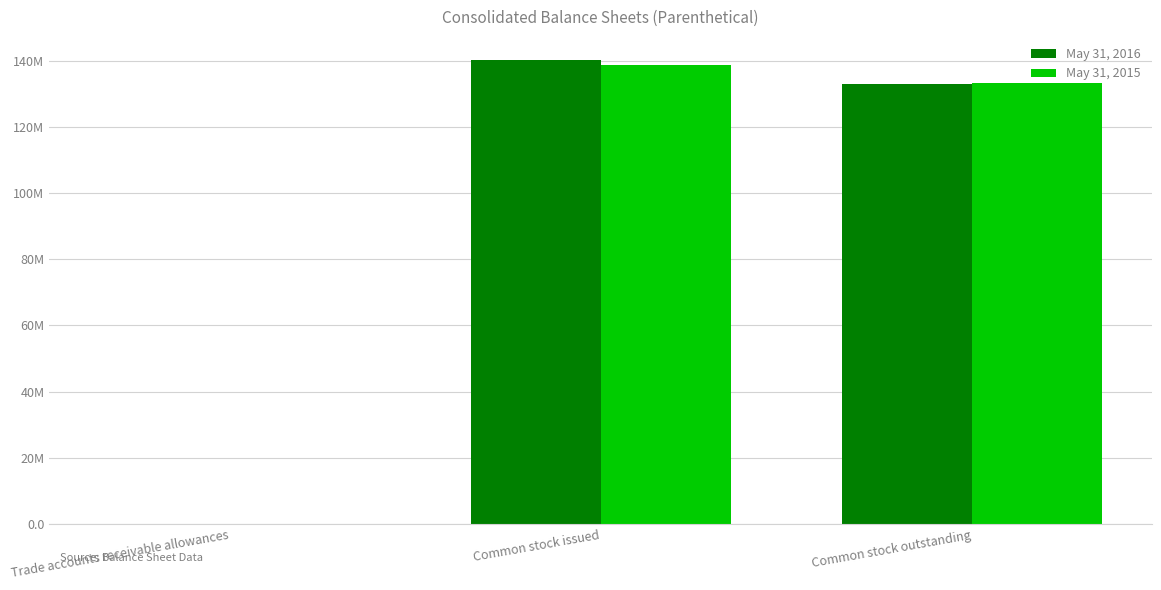

Are the bars horizontal?

No